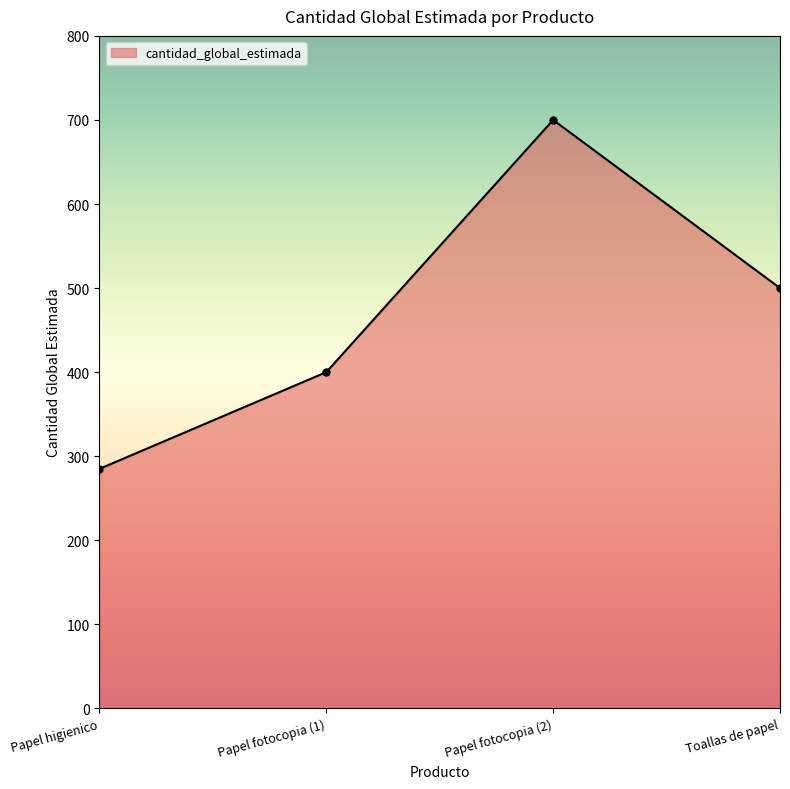

What is the change in value from Papel fotocopia (2) to Toallas de papel?

-200